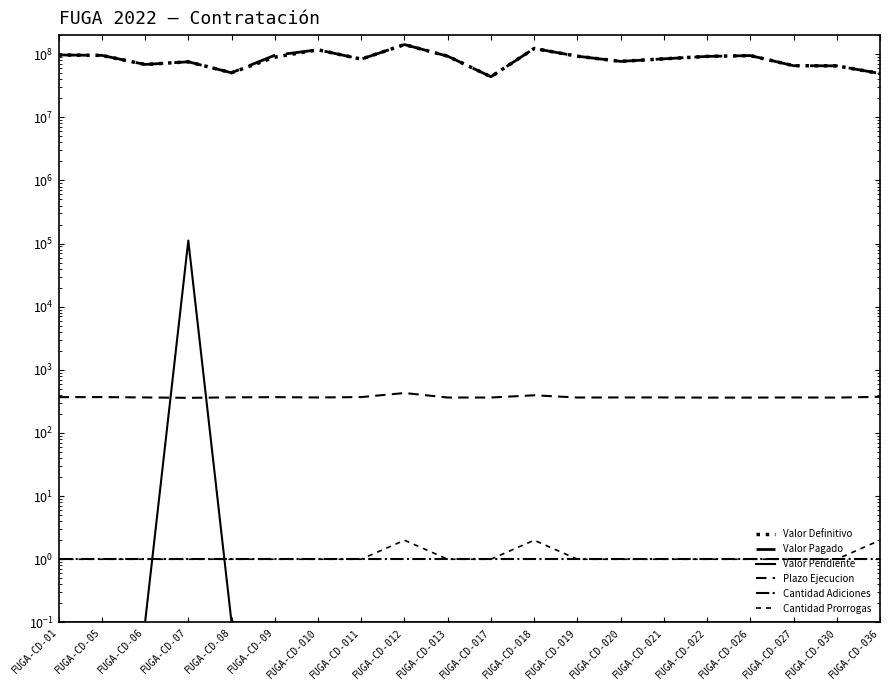

Count the number of data series in this chart.

6